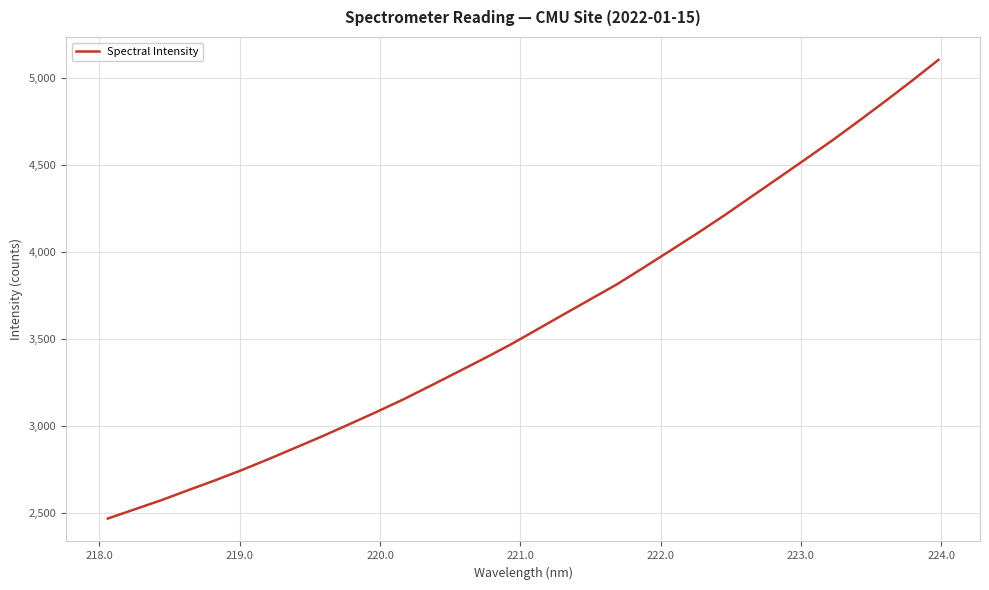

What is the maximum value shown in the chart?

5106.7